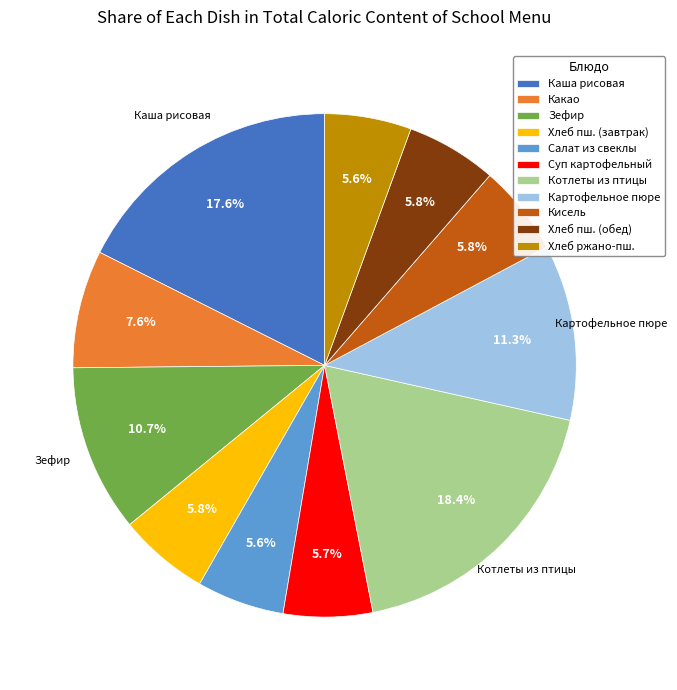

What percentage is the Картофельное пюре slice, to the nearest percent?

11%